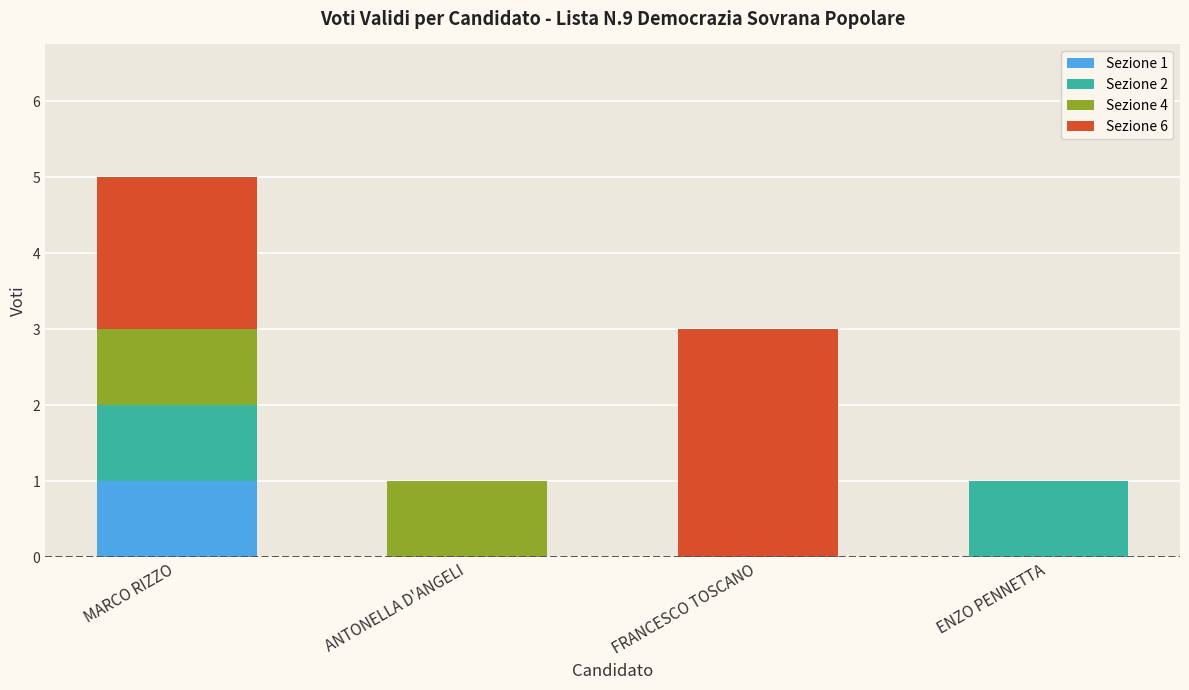

Are the bars horizontal?

No